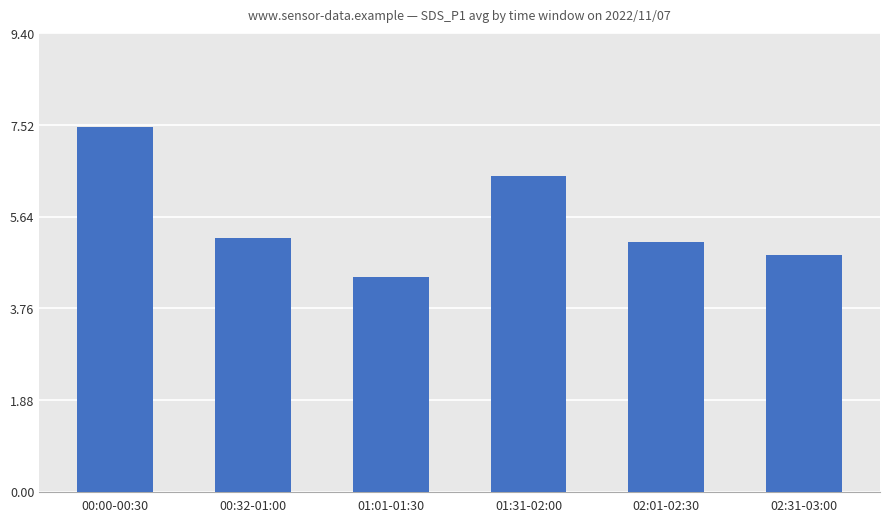

At which category does the chart reach its minimum across all series?

01:01-01:30